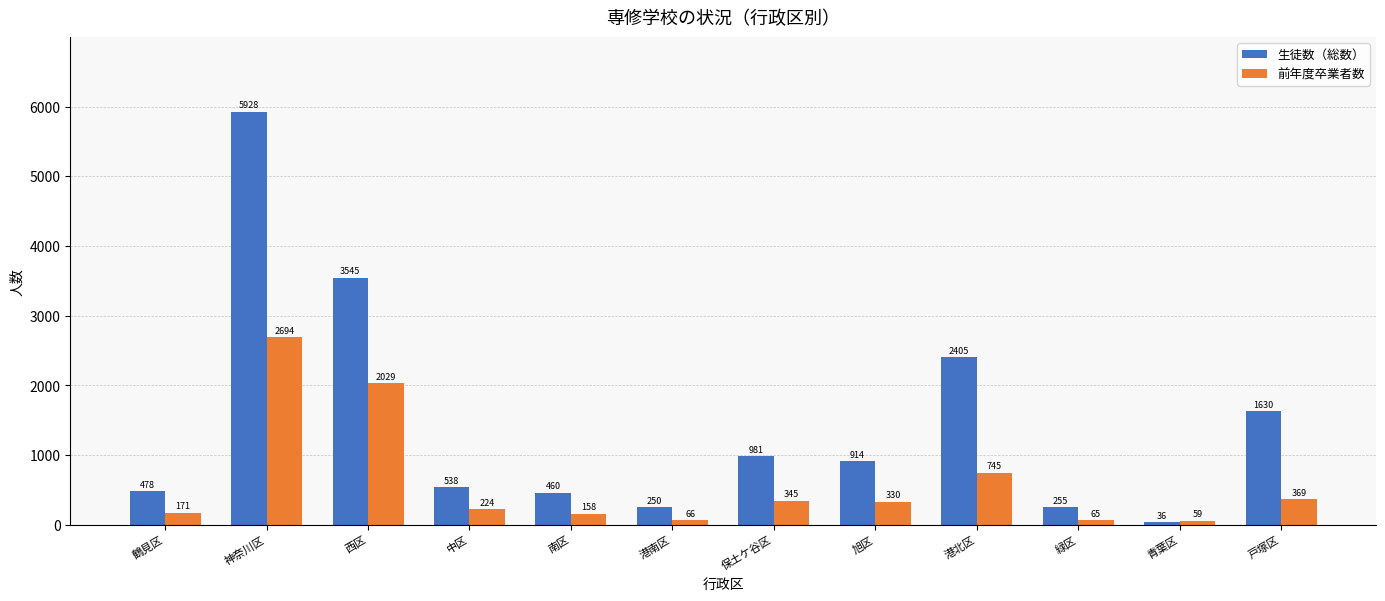

What is the label of the 5th bar from the right?

旭区